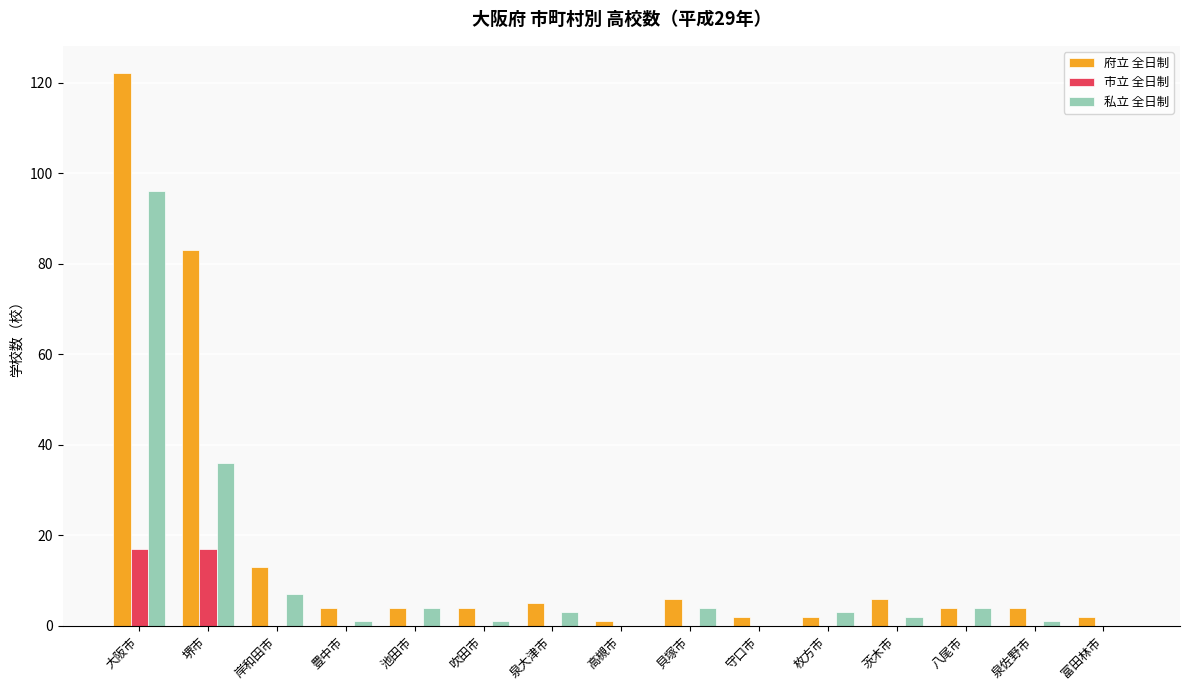

Which category has the highest value across all series?

大阪市